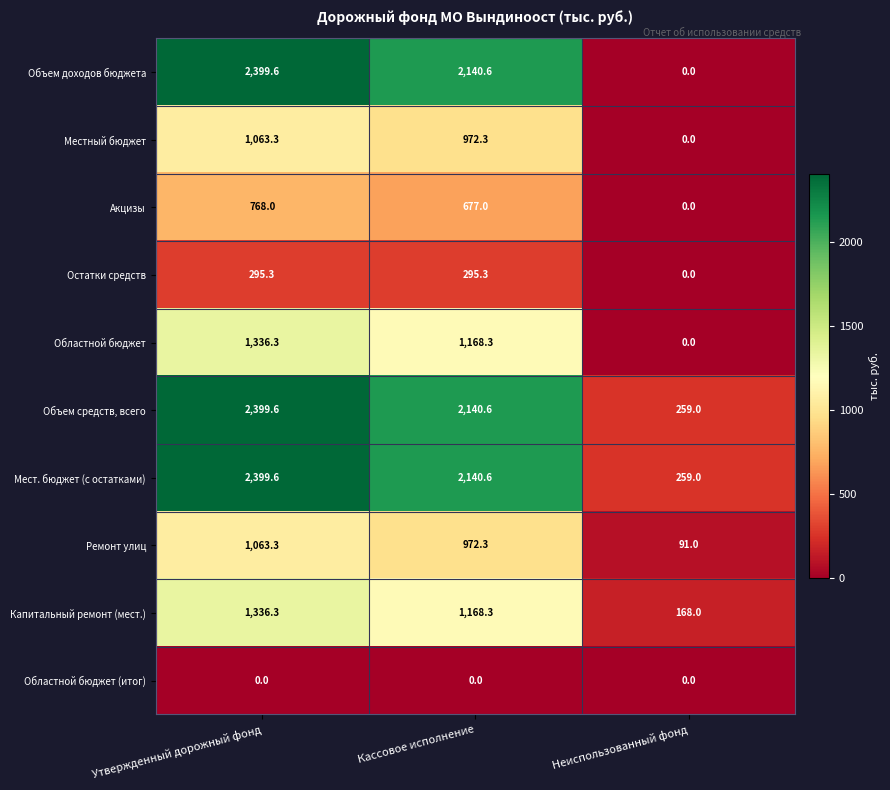

At which category is the sum across all series the highest?

Утвержденный дорожный фонд